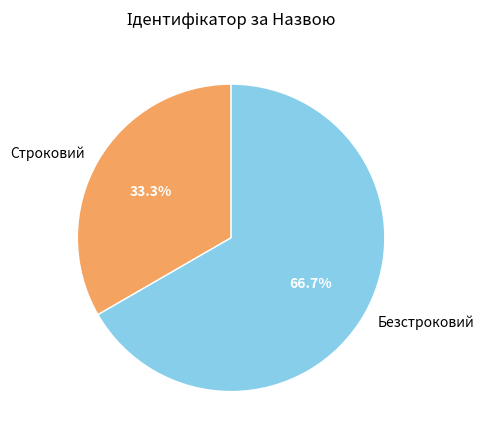

What is the total percentage of Строковий and Безстроковий?

100.0%